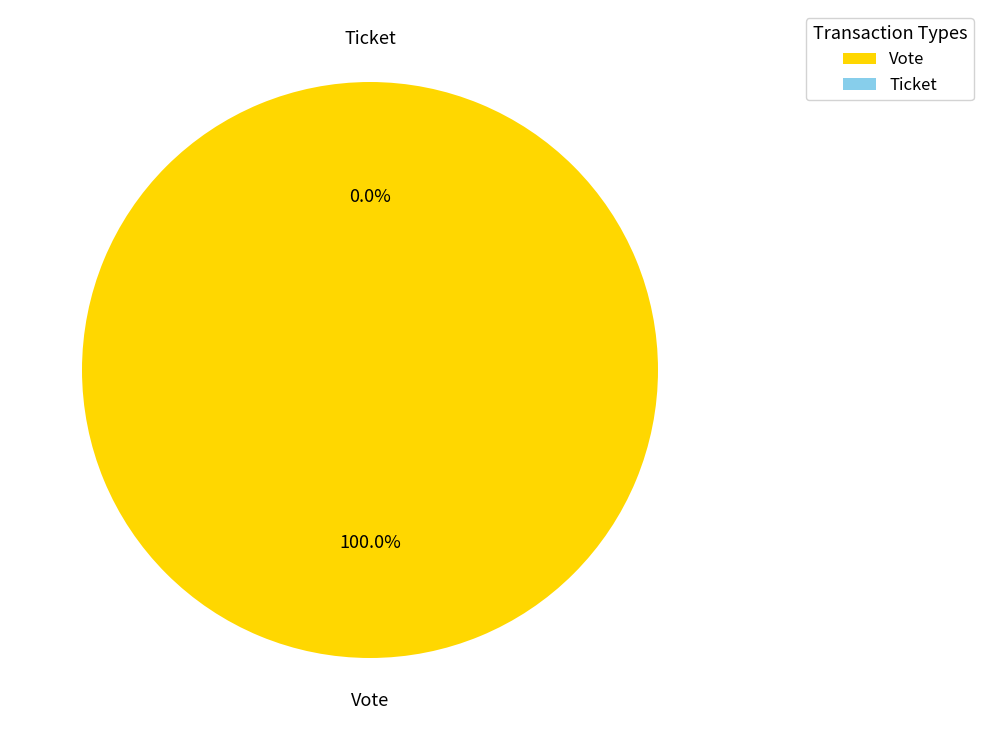

Which has a higher value, Ticket or Vote?

Vote